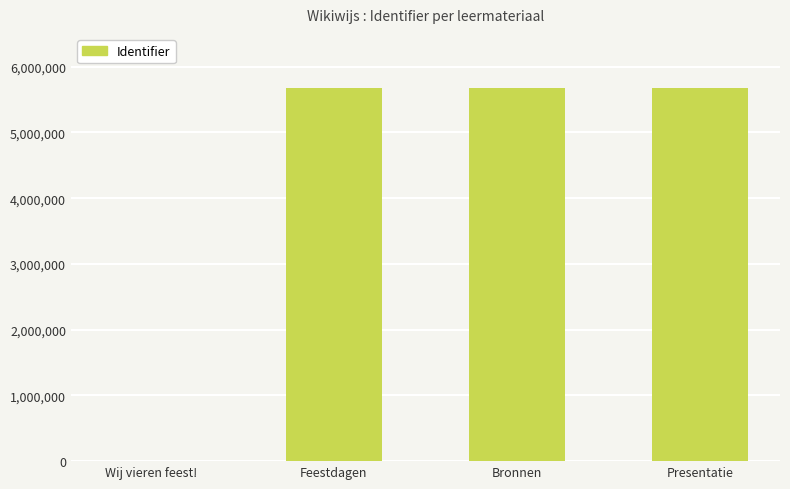

What is the change in value from Wij vieren feest! to Presentatie?

+5680784